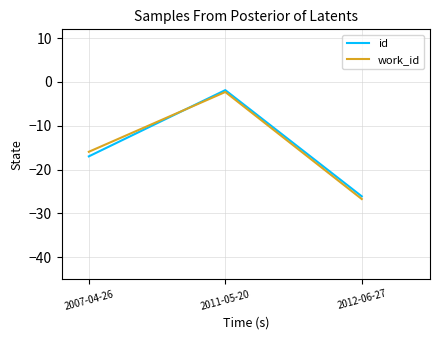

Which category has the lowest value in the work_id series?

2012-06-27